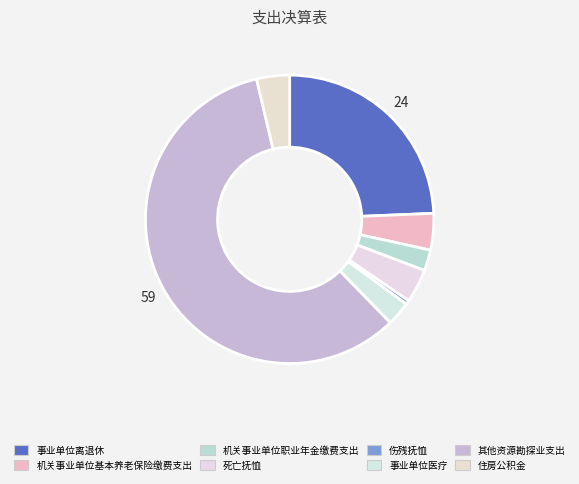

Rank the categories by value from lowest to highest.

伤残抚恤, 机关事业单位职业年金缴费支出, 事业单位医疗, 住房公积金, 死亡抚恤, 机关事业单位基本养老保险缴费支出, 事业单位离退休, 其他资源勘探业支出